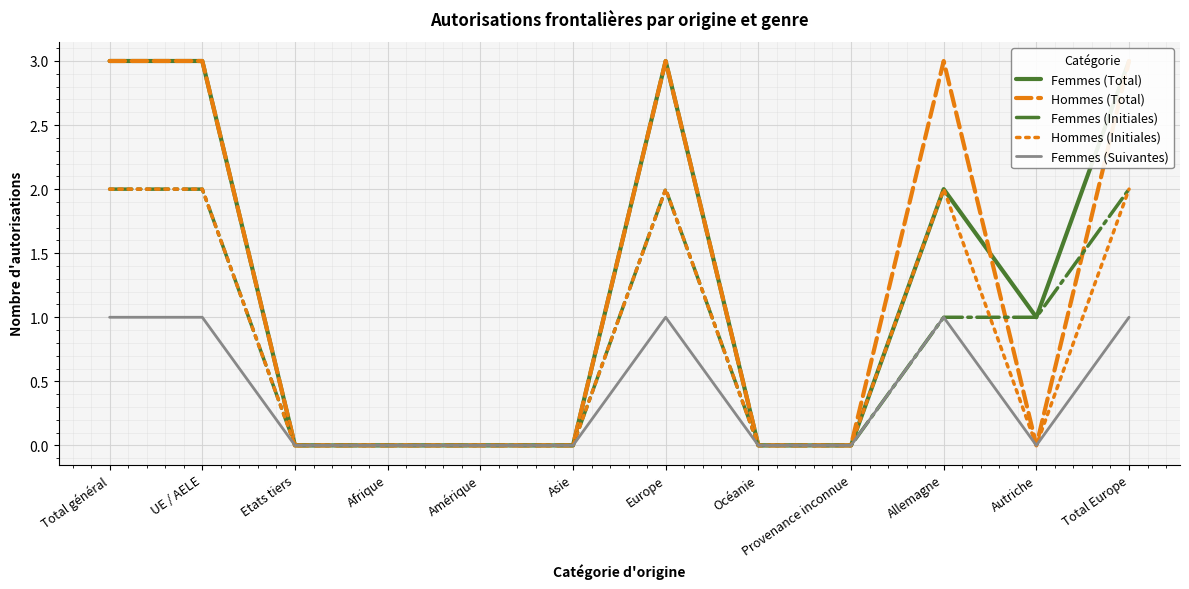

Reading left to right, what are all the values shown in this chart?

Femmes (Total): 3	3	0	0	0	0	3	0	0	2	1	3
Hommes (Total): 3	3	0	0	0	0	3	0	0	3	0	3
Femmes (Initiales): 2	2	0	0	0	0	2	0	0	1	1	2
Hommes (Initiales): 2	2	0	0	0	0	2	0	0	2	0	2
Femmes (Suivantes): 1	1	0	0	0	0	1	0	0	1	0	1